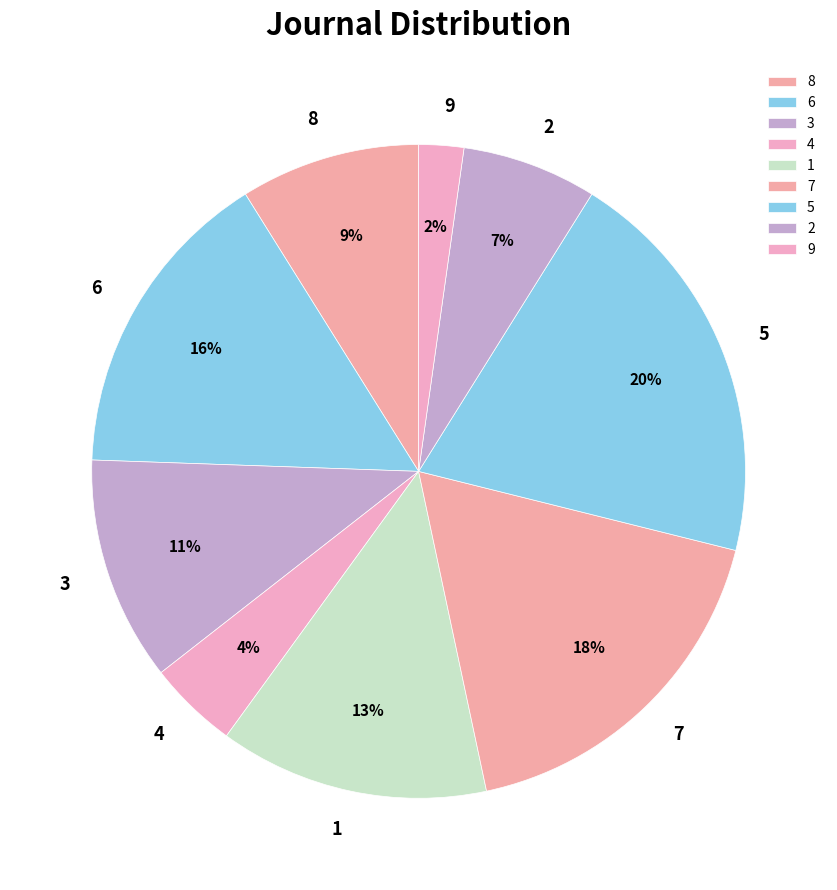

Is 5 the majority of the pie?

No